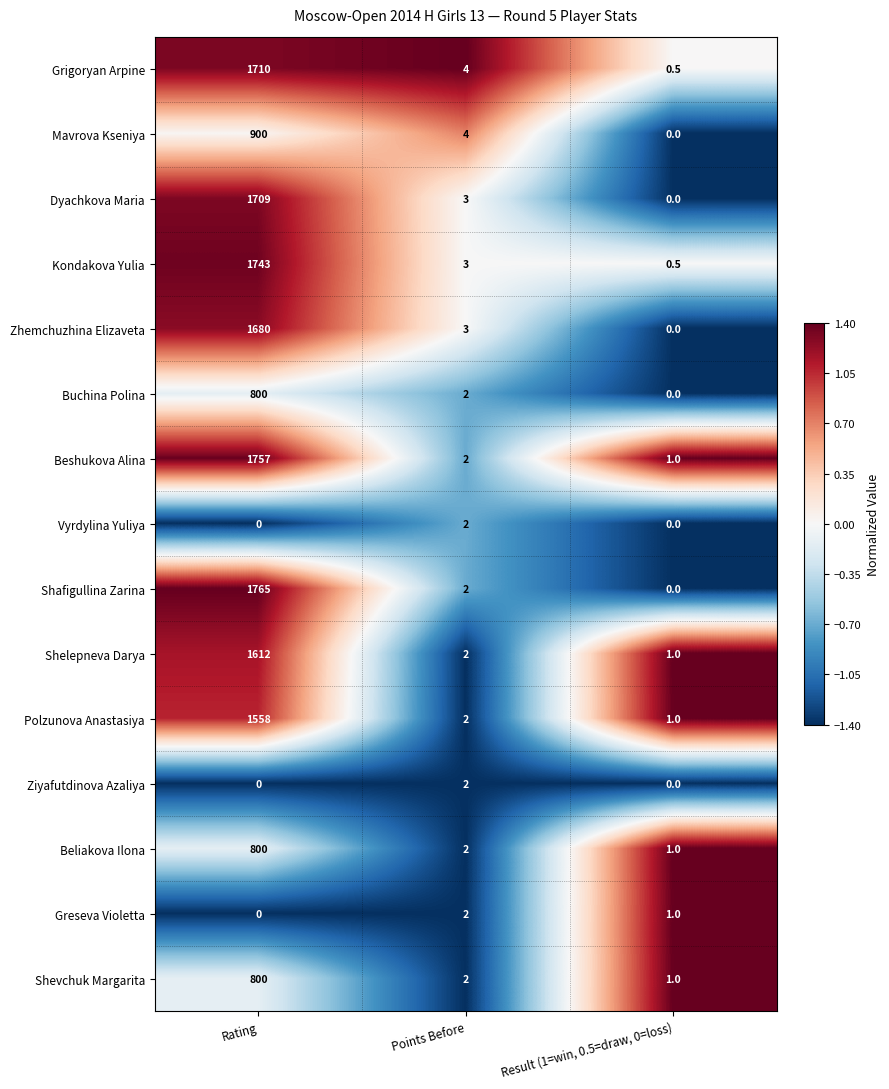

How many data points in Shevchuk Margarita are less than 2?

1